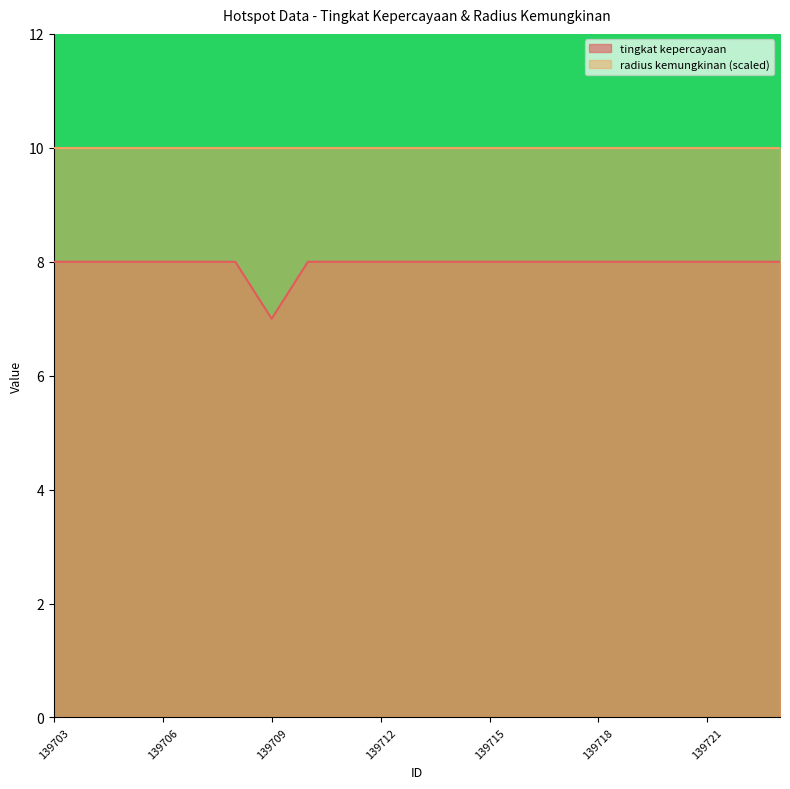

List the labels in order of value, smallest first.

139709, 139703, 139704, 139705, 139706, 139707, 139708, 139710, 139711, 139712, 139713, 139714, 139715, 139716, 139717, 139718, 139719, 139720, 139721, 139722, 139723